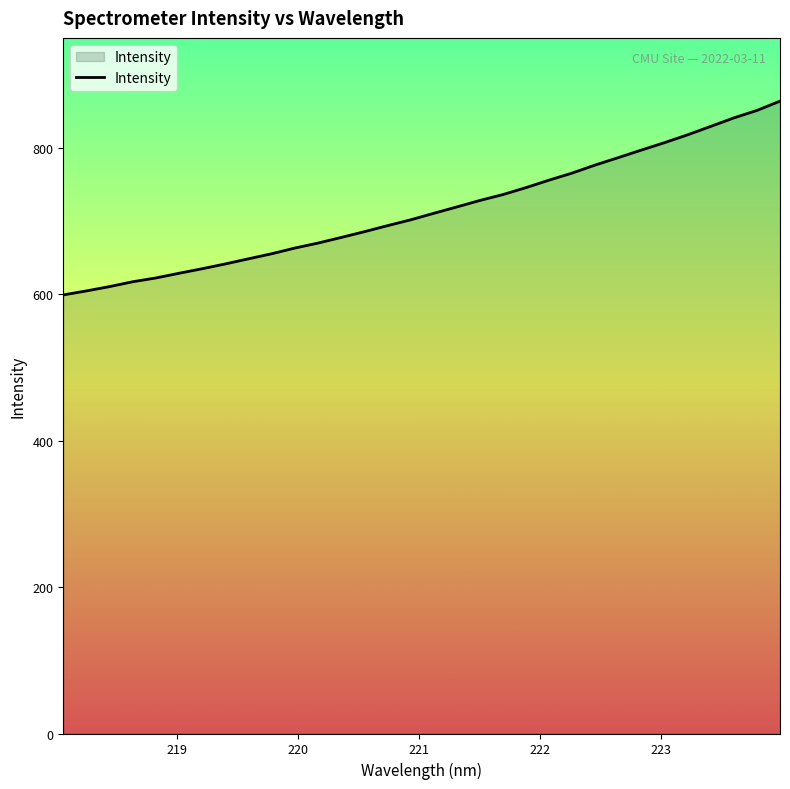

What is the maximum value shown in the chart?

863.7